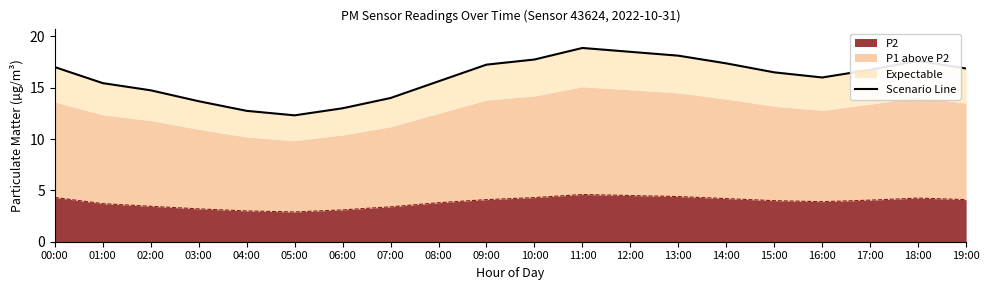

Approximately how many times larger is the value at 18:00 compared to 12:00?

1.0